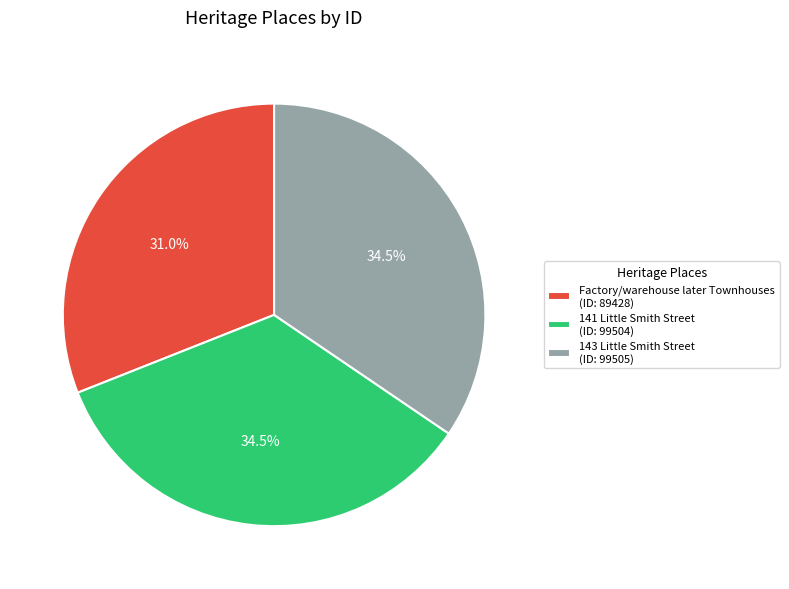

To the nearest percent, what is the combined percentage of 141 Little Smith Street and 143 Little Smith Street?

69%